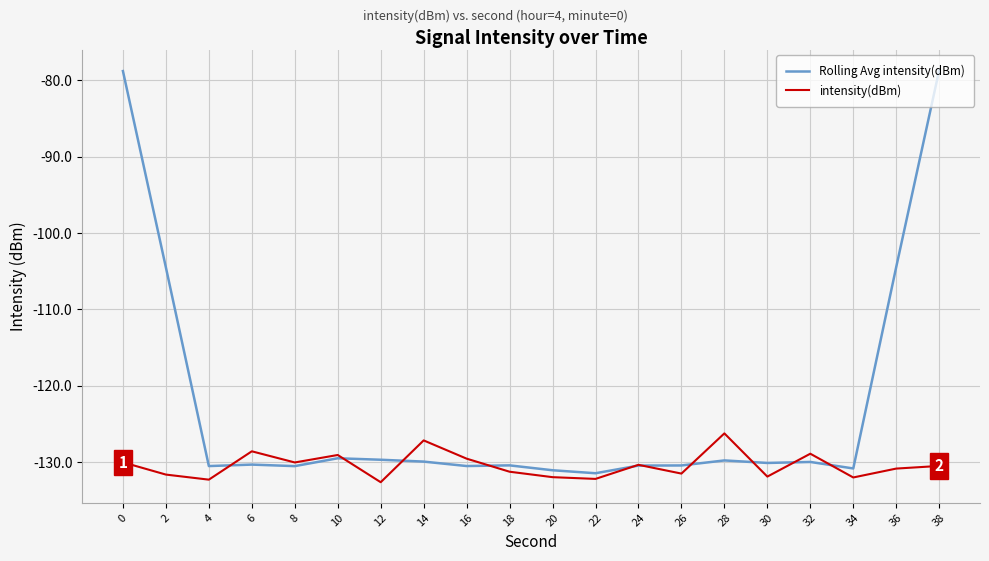

Rank the series by their average value, from lowest to highest.

intensity(dBm), Rolling Avg intensity(dBm)